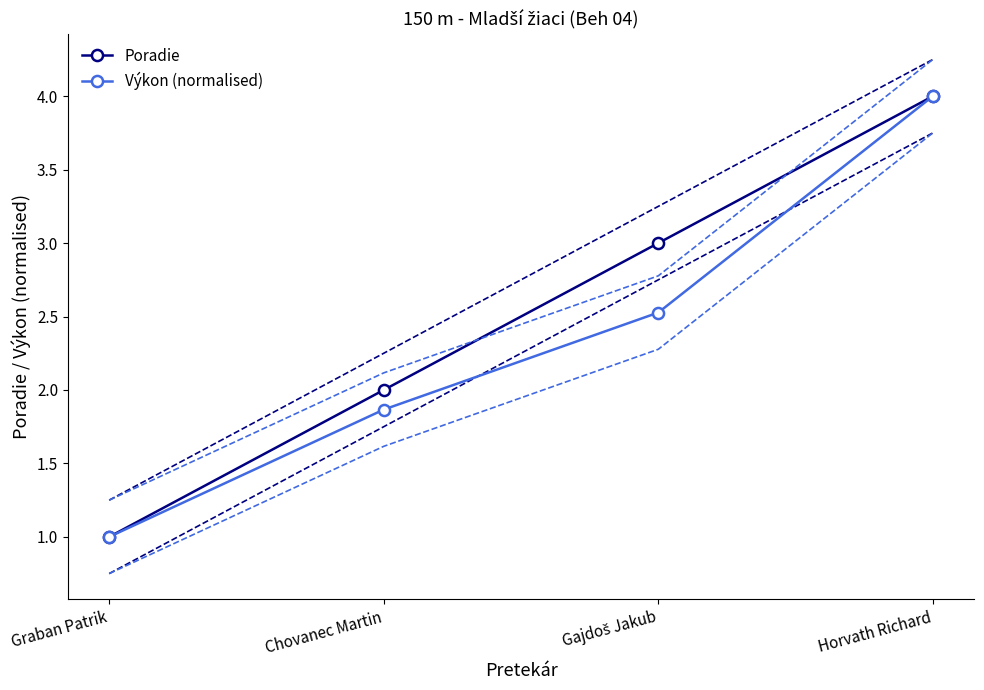

What position from the right is Horvath Richard?

1